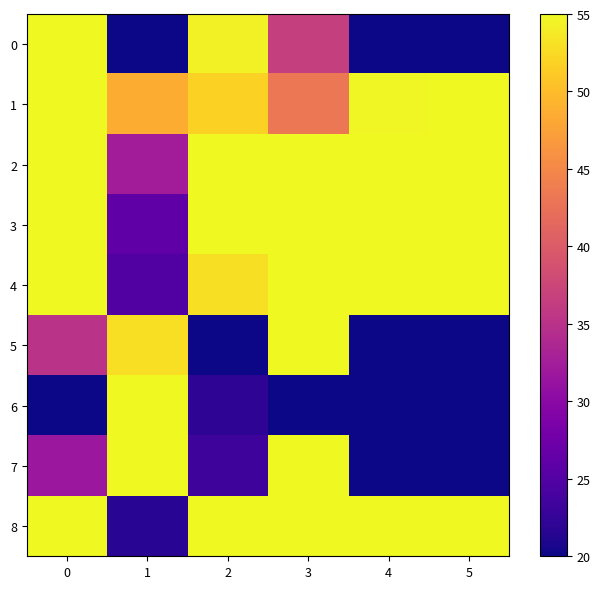

What is the spread (max minus min) of values at 2?

55.0